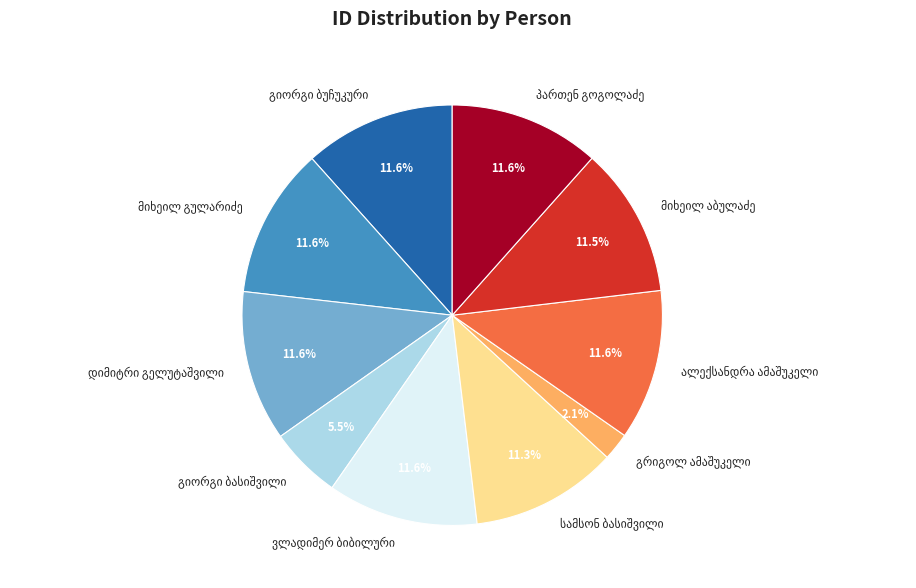

Is there any slice that represents more than half of the pie?

No